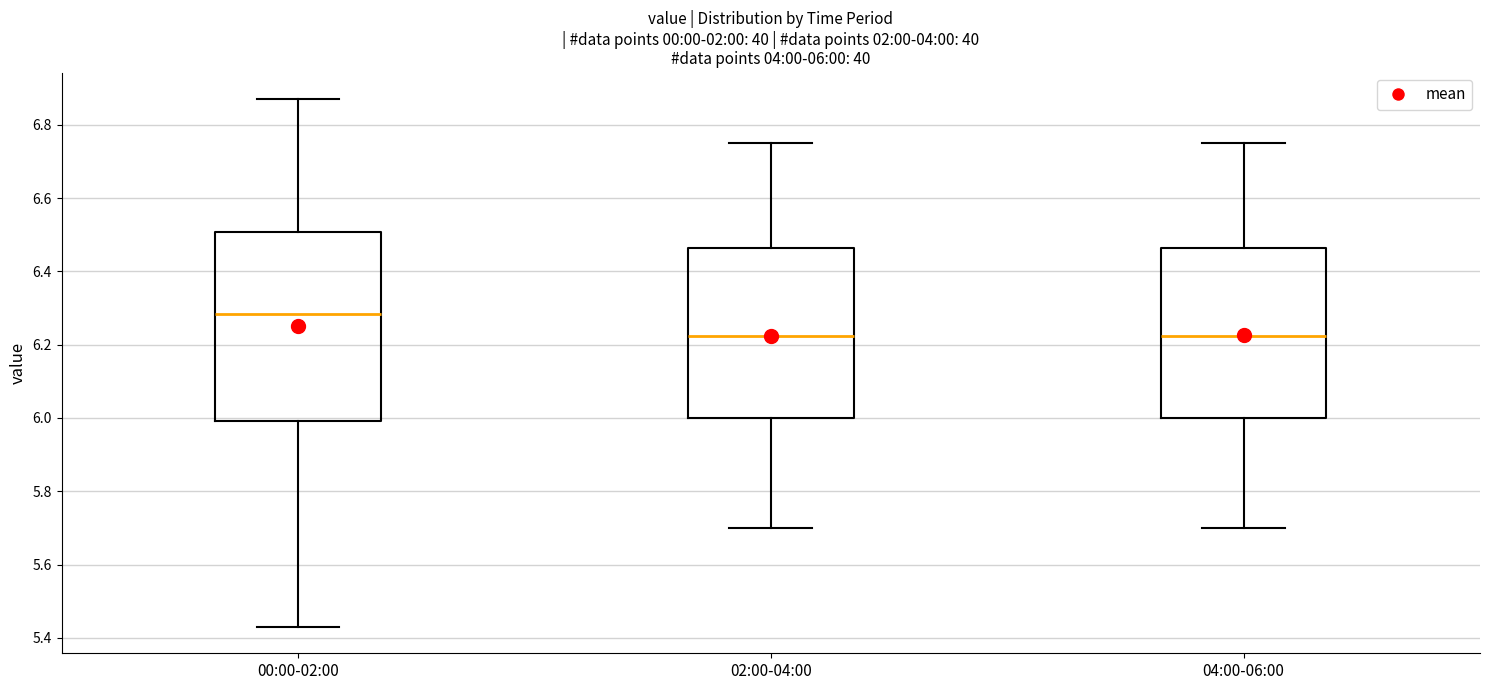

Comparing the boxes themselves (not the whiskers), which one is the tallest?

00:00-02:00